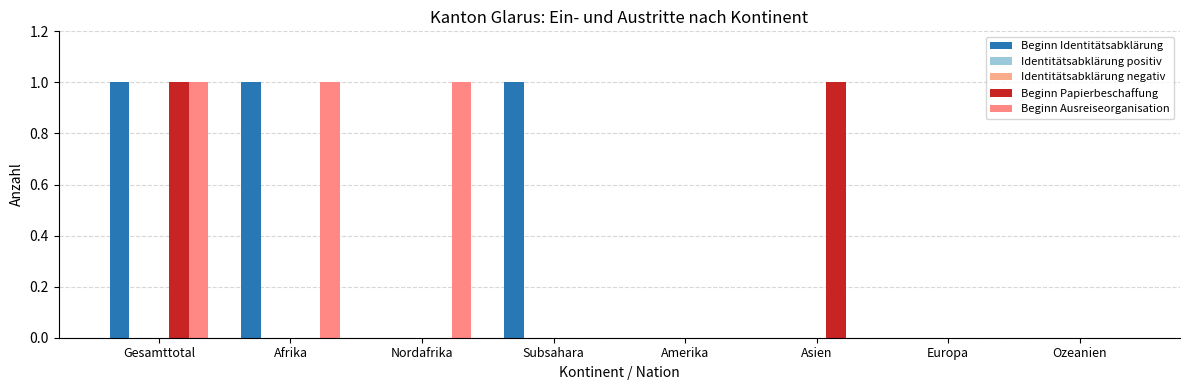

How many bars are there in total?

40